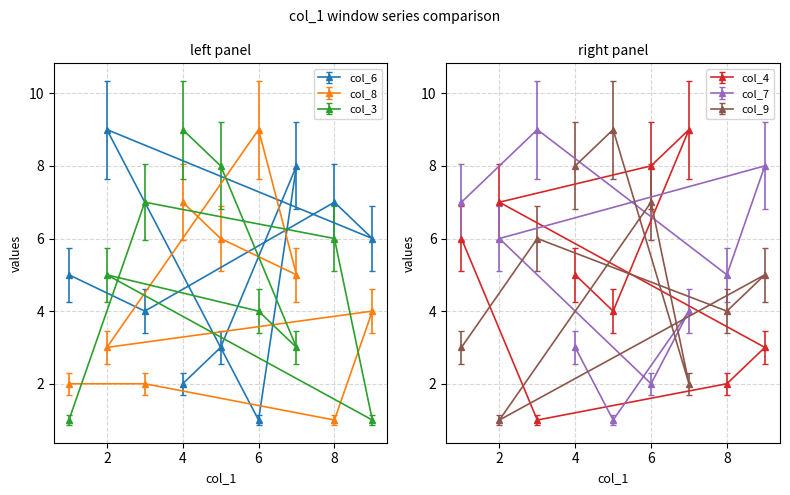

Where do col_4 and col_8 first cross each other?

1 and 3